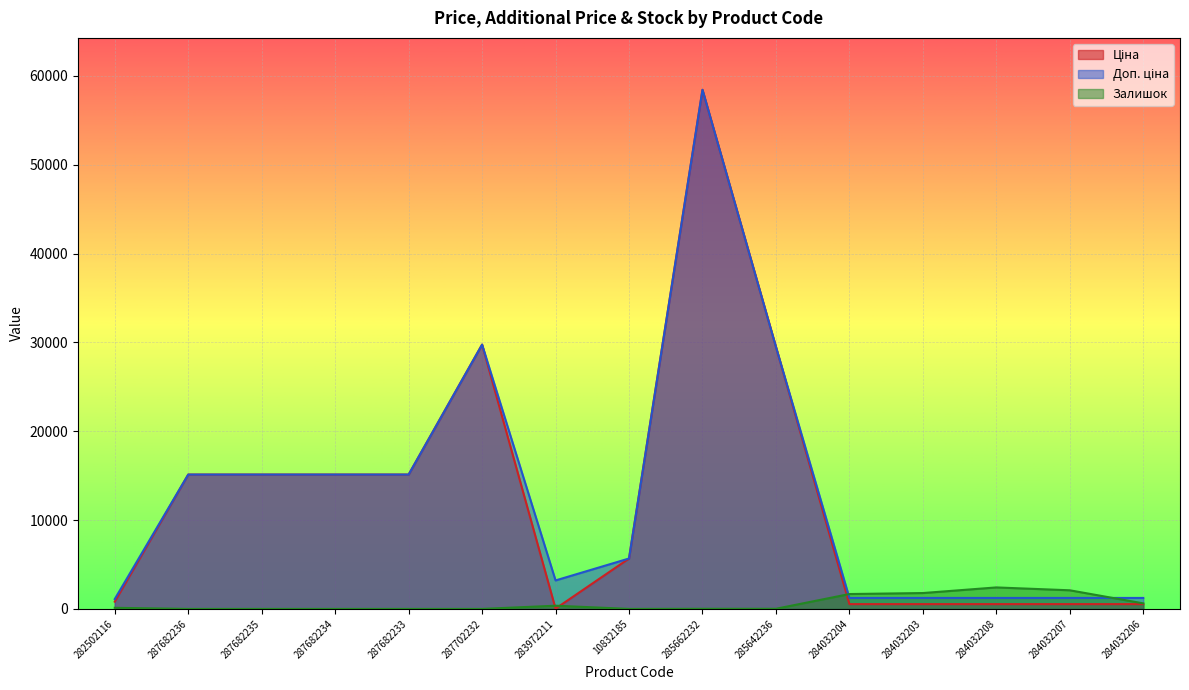

What is the value of the Залишок point at the 11th from the left?

1674.0